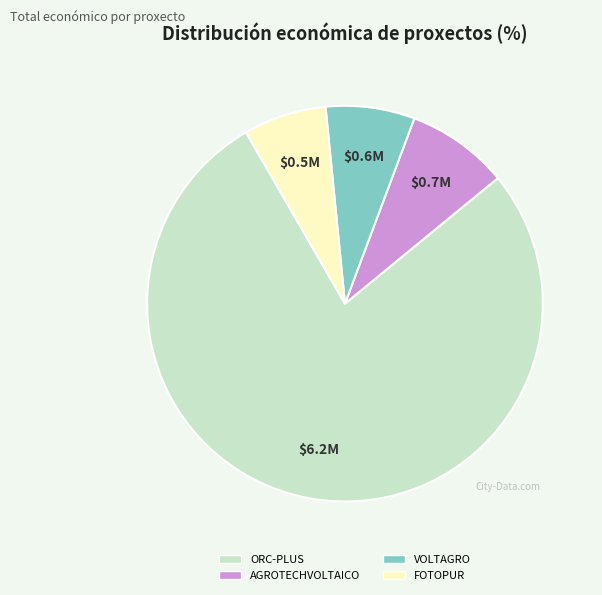

Does ORC-PLUS account for over 50% of the chart?

Yes